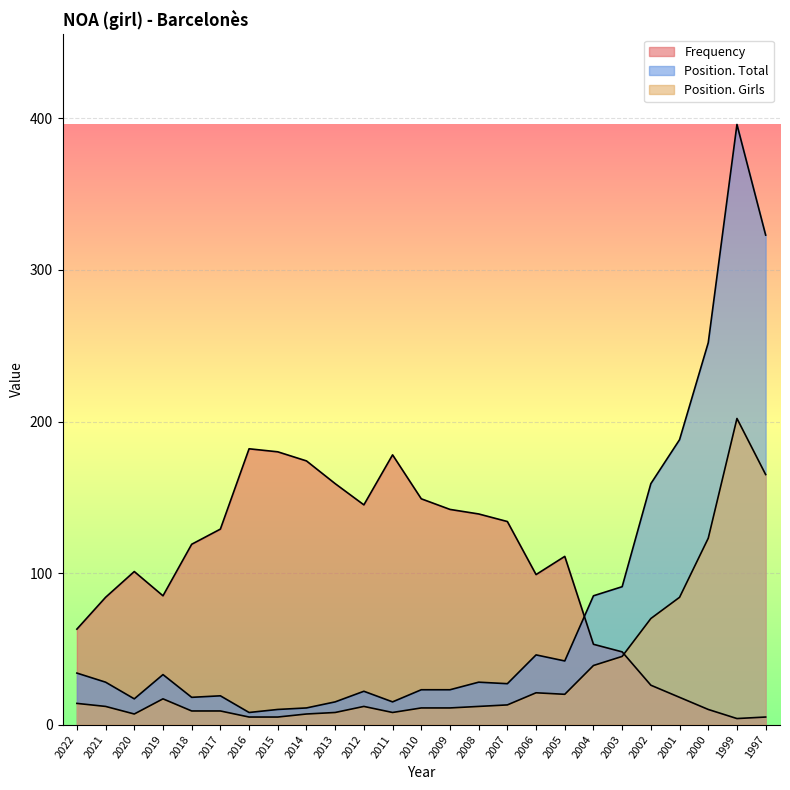

Which label corresponds to the smallest value in the chart?

1999